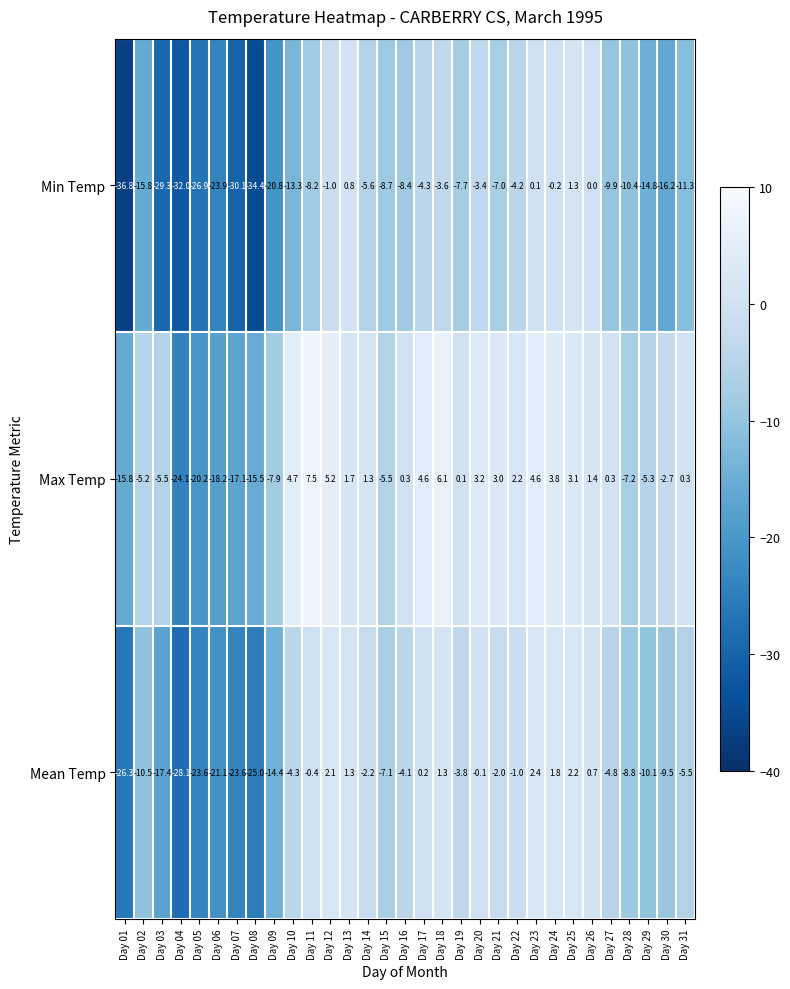

Rank the series by their average value, from highest to lowest.

Max Temp, Mean Temp, Min Temp